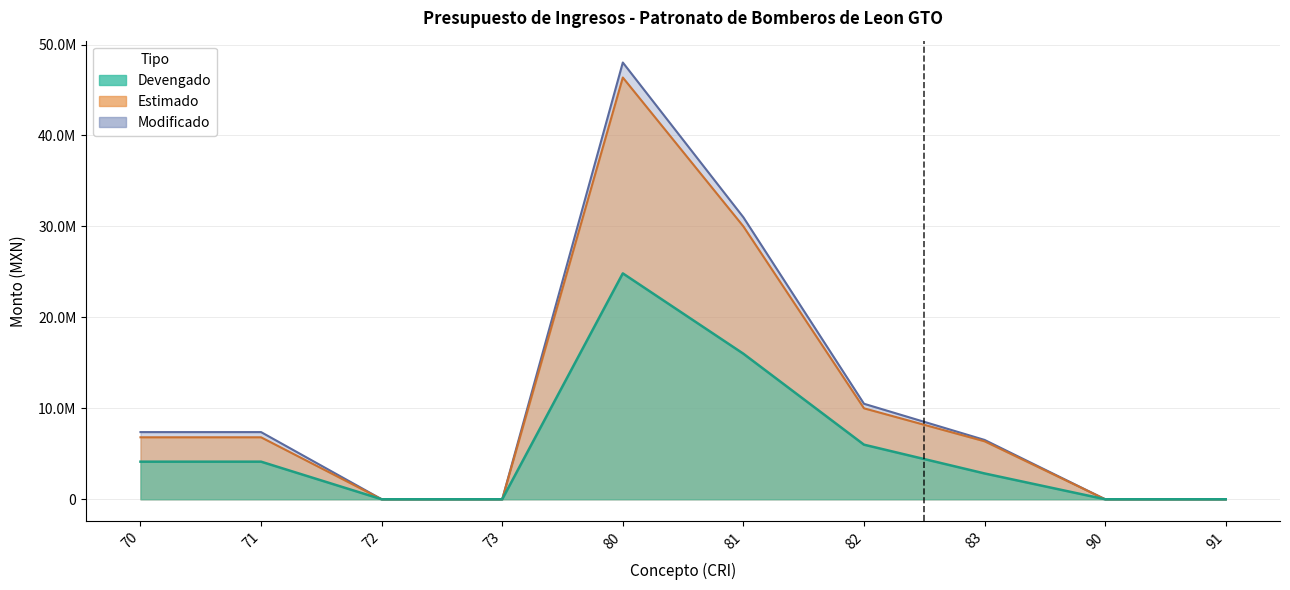

What is the difference between the maximum and second lowest values in the Estimado series?

46373308.1